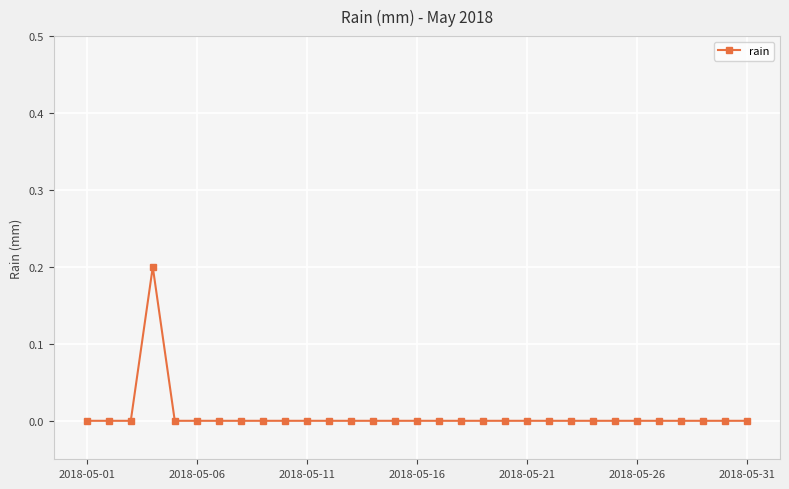

Count the number of data series in this chart.

1